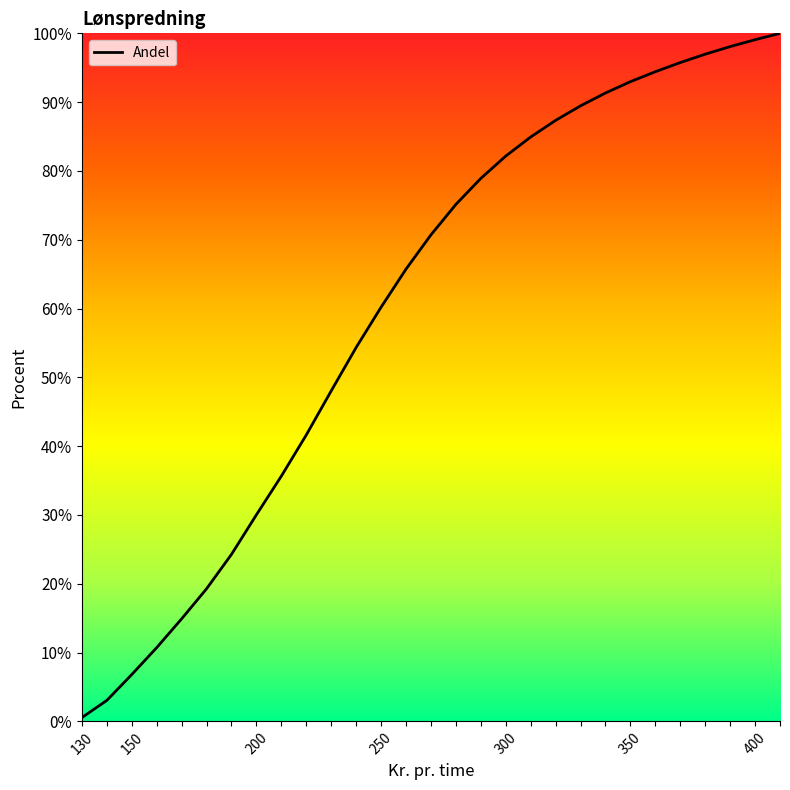

What is the difference between the maximum and minimum values?

99.4